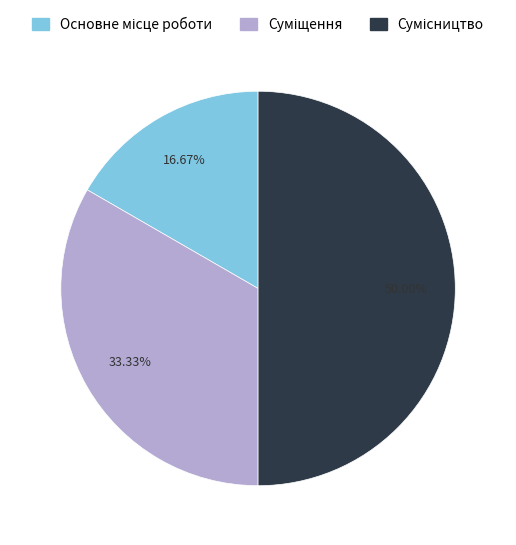

Count the number of slices in the pie.

3